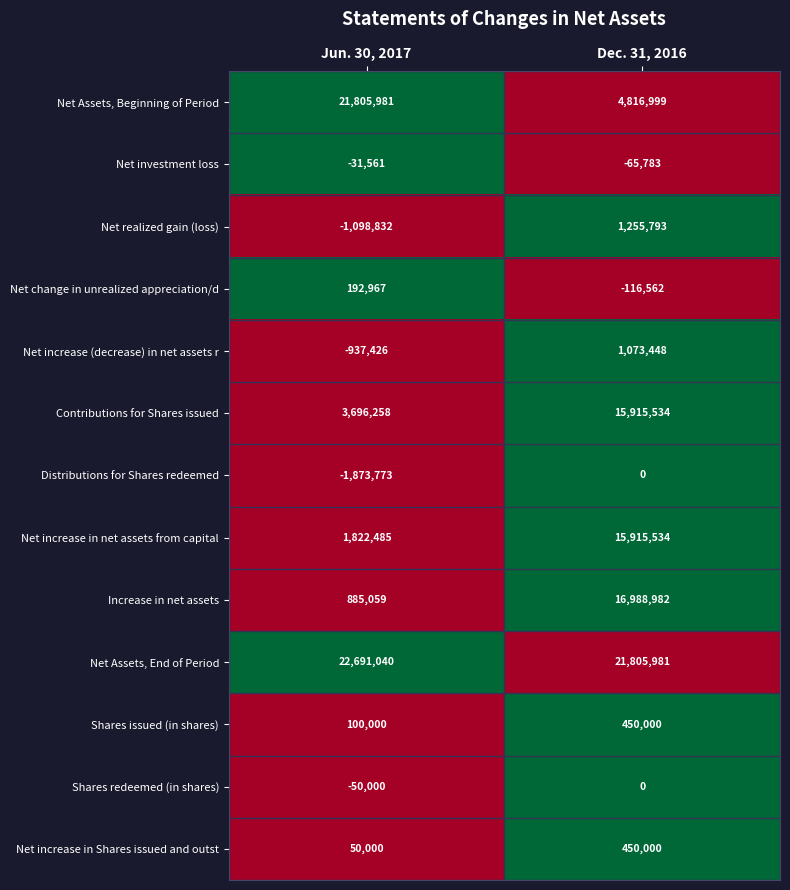

What is the average value of the Shares redeemed (in shares) series?

-25000